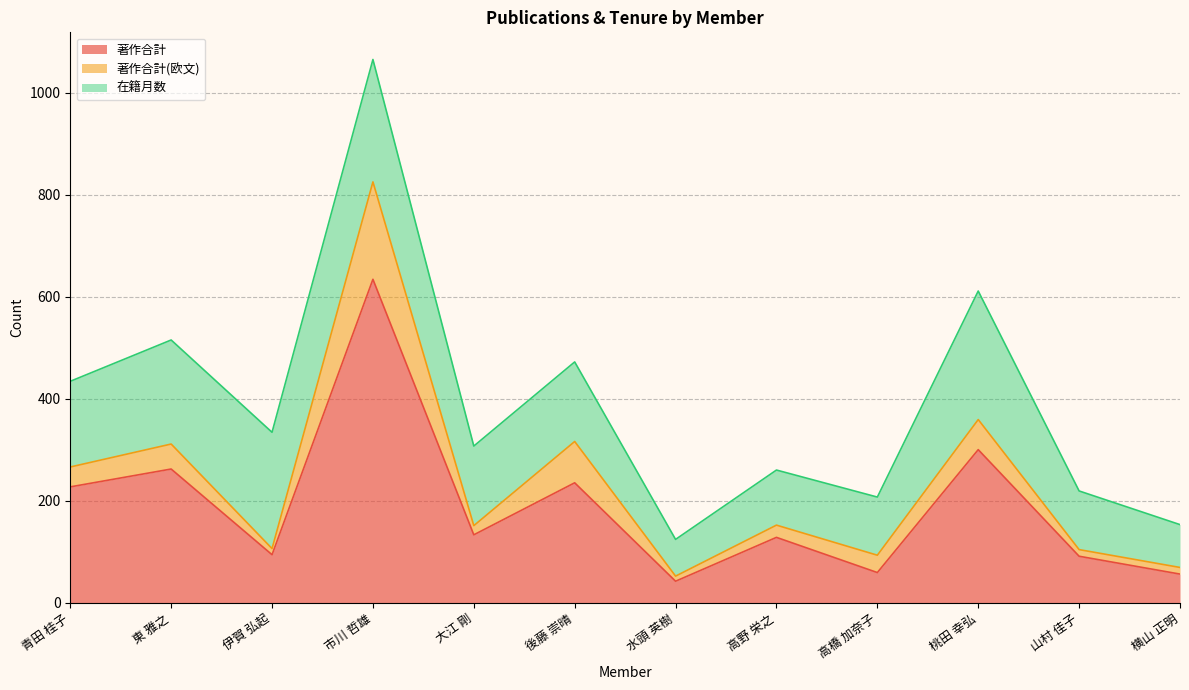

What value does the 在籍月数 series have at 横山 正明, to the nearest 5?

85